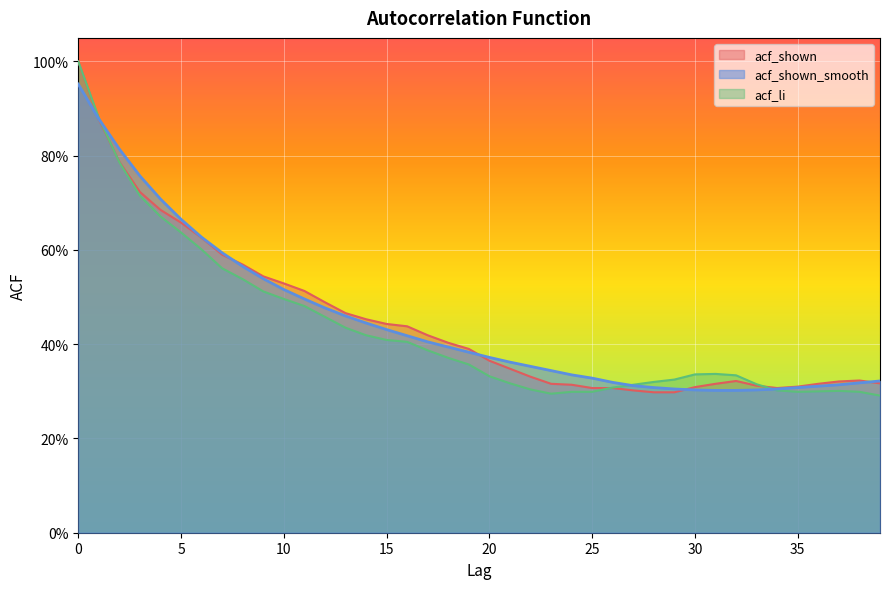

Which series has the largest range (max minus min)?

acf_li